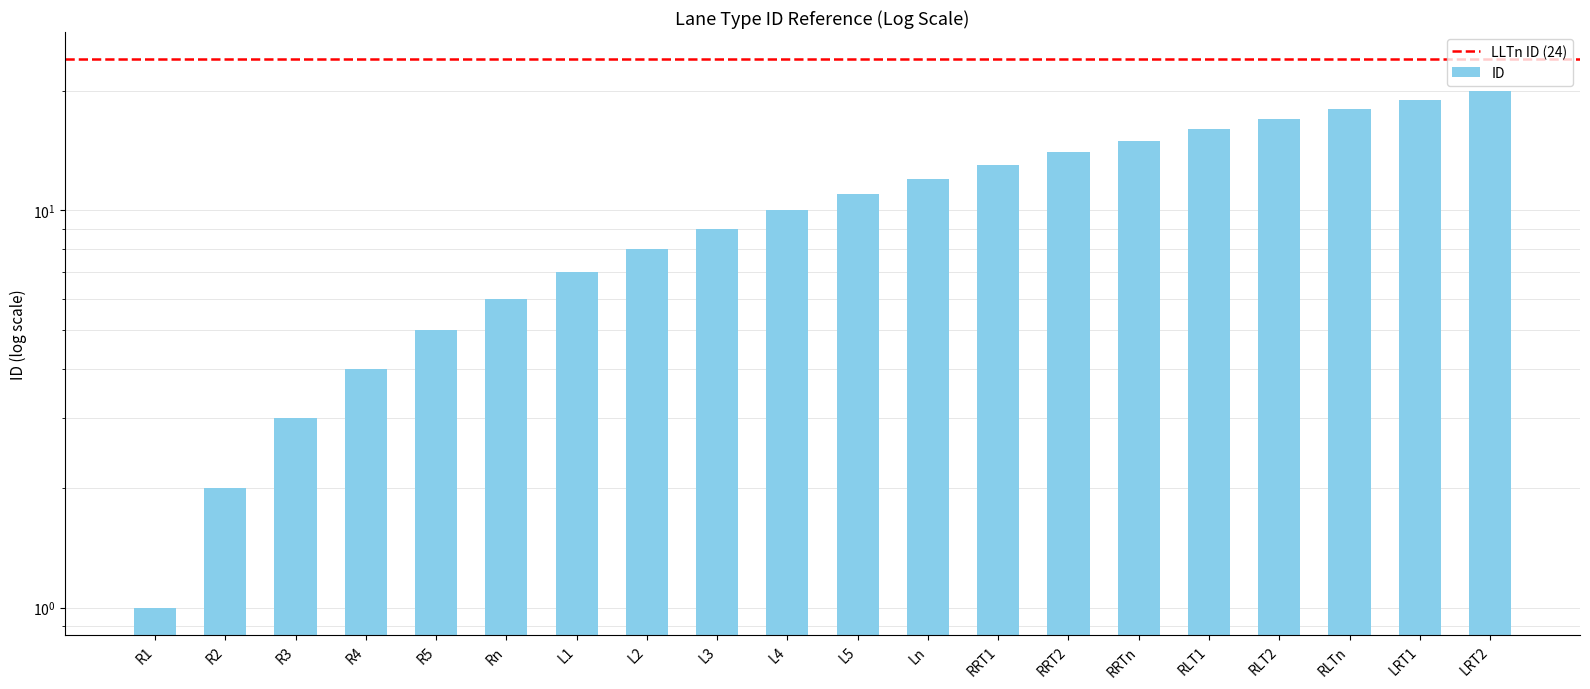

What is the difference between the second highest and second lowest values?

17